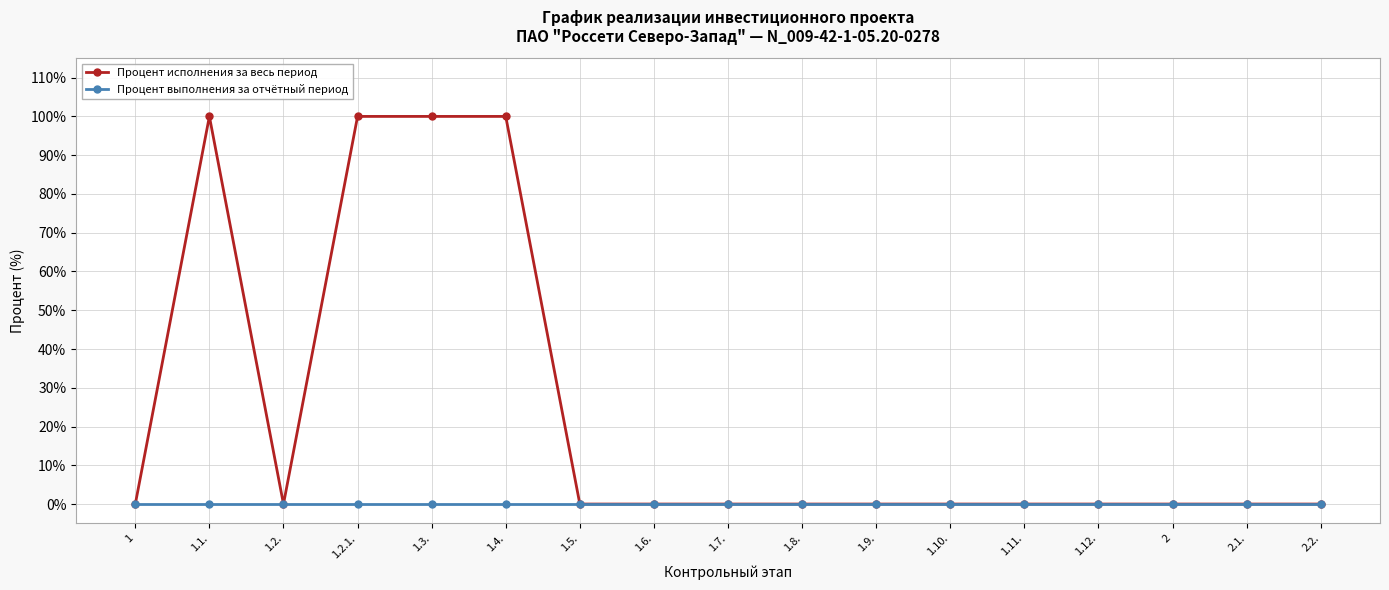

Is it true that Процент исполнения за весь период equals 35 at 1.2.?

False